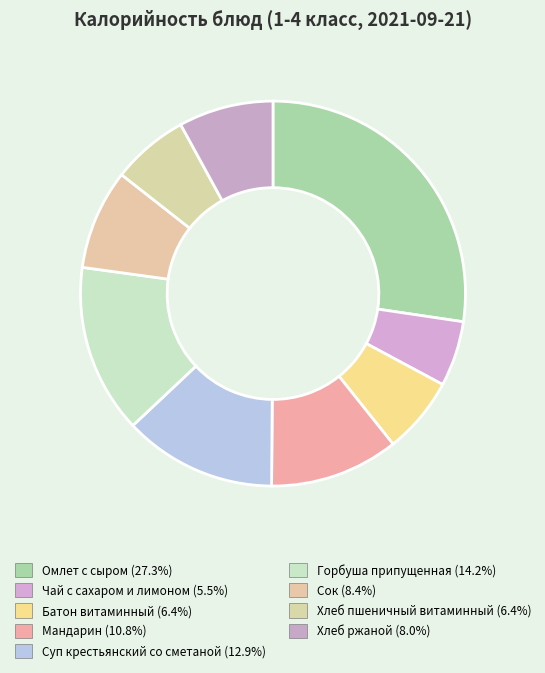

Which category has the smallest portion of the pie?

Чай с сахаром и лимоном